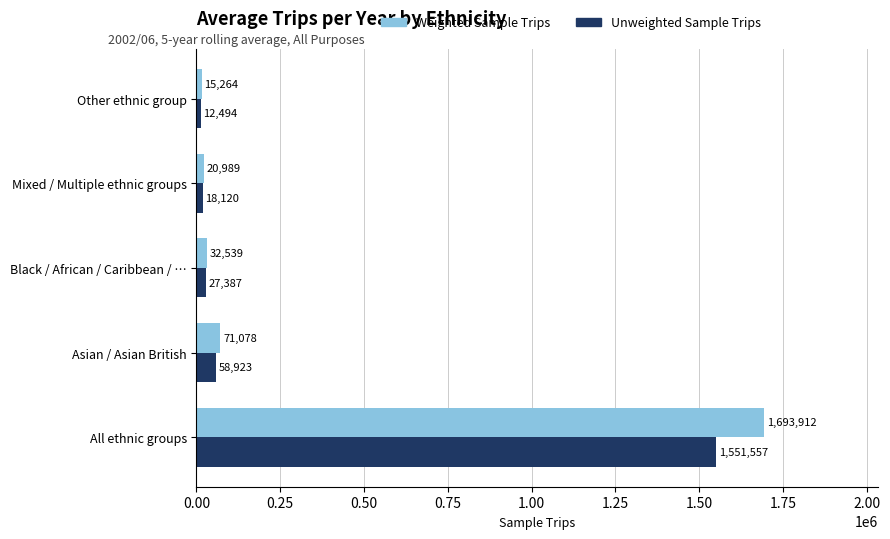

True or false: Unweighted Sample Trips has a value of 2349503 at All ethnic groups.

False